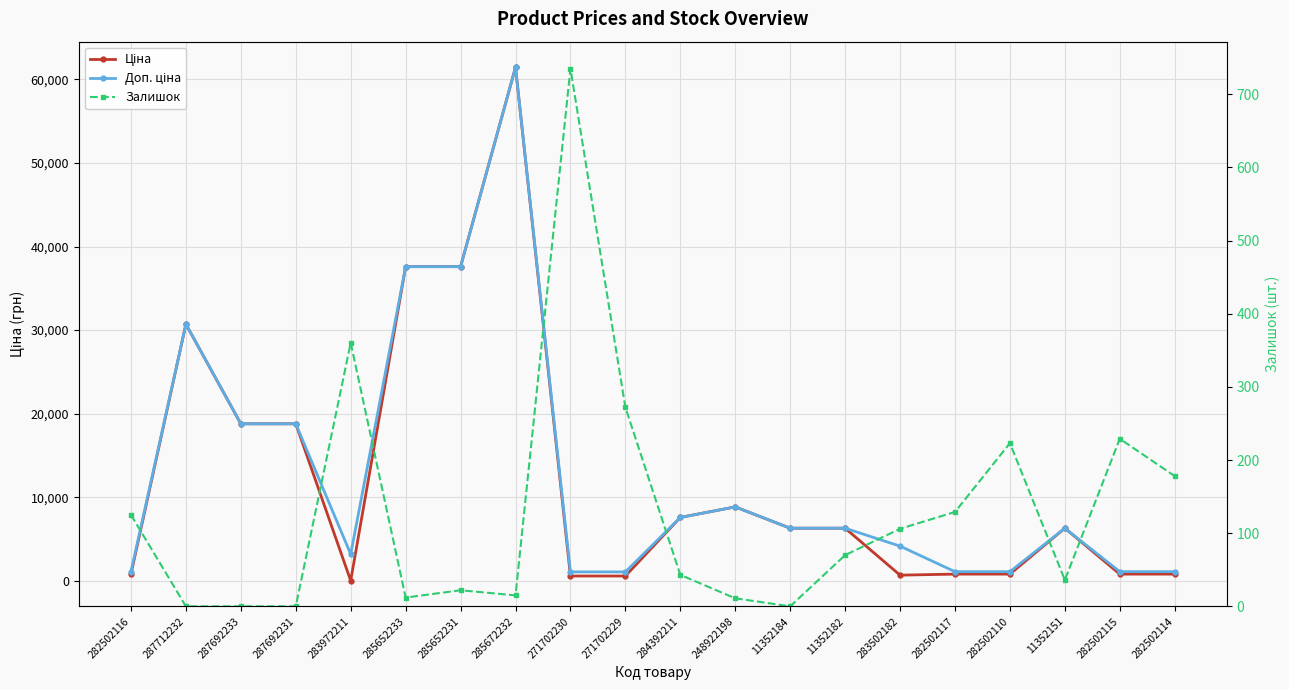

Reading left to right, extract all data points from this chart.

Ціна: 282502116=818.5	287712232=30717.1	287692233=18796.8	287692231=18796.8	283972211=32.0	285652233=37593.6	285652231=37593.6	285672232=61434.3	271702230=589.9	271702229=589.9	284392211=7596.5	248922198=8856.7	11352184=6308.8	11352182=6308.8	283502182=694.3	282502117=818.5	282502110=818.5	11352151=6308.8	282502115=818.5	282502114=818.5
Доп. ціна: 282502116=1109.2	287712232=30717.1	287692233=18796.8	287692231=18796.8	283972211=3205.0	285652233=37593.6	285652231=37593.6	285672232=61434.3	271702230=1081.7	271702229=1081.7	284392211=7596.5	248922198=8856.7	11352184=6308.8	11352182=6308.8	283502182=4165.6	282502117=1109.2	282502110=1109.2	11352151=6308.8	282502115=1109.2	282502114=1109.2
Залишок: 282502116=125.0	287712232=0.0	287692233=0.0	287692231=0.0	283972211=360.0	285652233=12.0	285652231=22.0	285672232=15.0	271702230=735.0	271702229=272.0	284392211=43.0	248922198=11.0	11352184=0.0	11352182=70.0	283502182=106.0	282502117=129.0	282502110=223.0	11352151=36.0	282502115=229.0	282502114=178.0